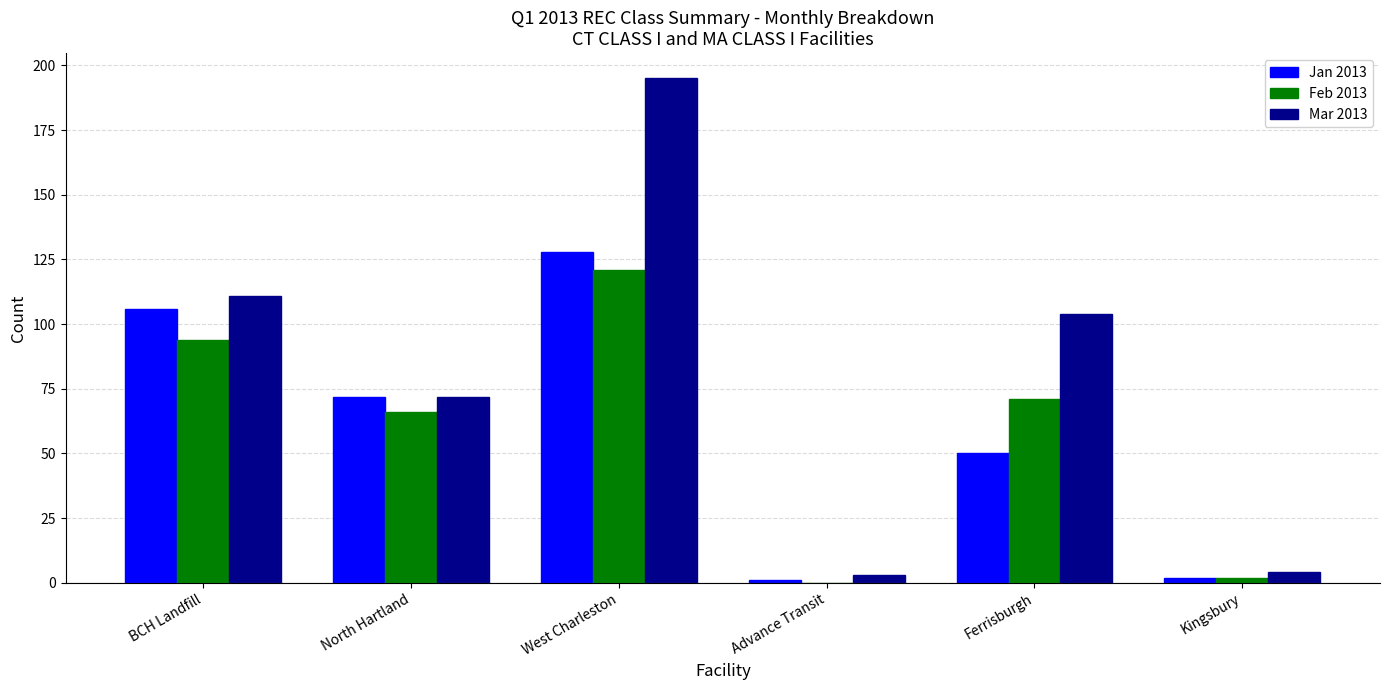

Is it true that Mar 2013 equals 195 at West Charleston?

True